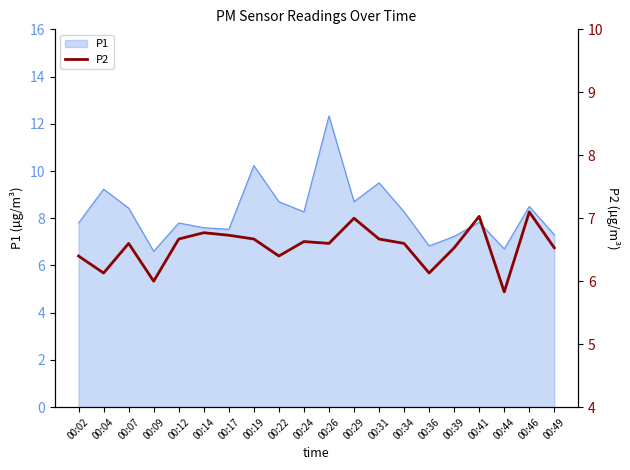

How many points are lower than both their immediate neighbors (excluding endpoints)?

6